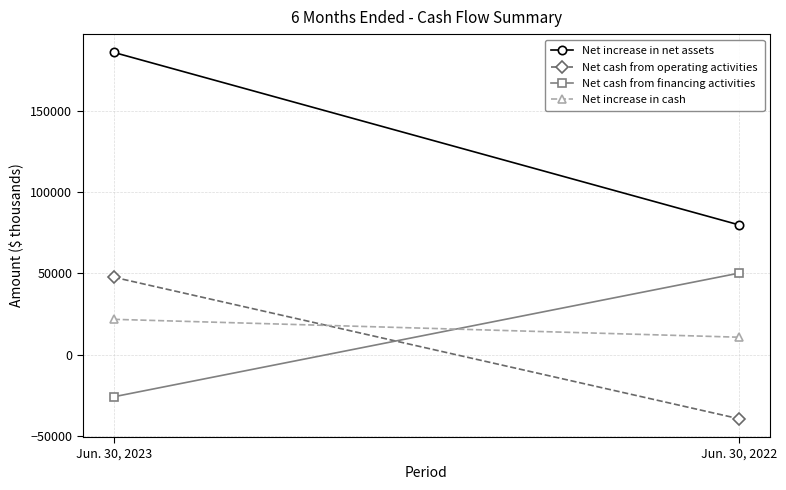

What are all the series names shown in the legend?

Net increase in net assets, Net cash from operating activities, Net cash from financing activities, Net increase in cash